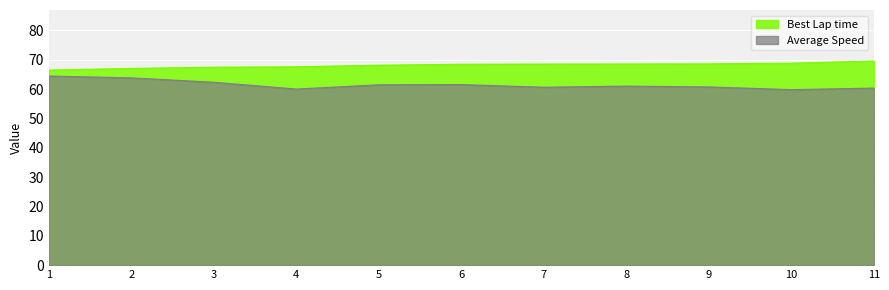

What is the value of the Best Lap time point at the 11th from the left?

69.5